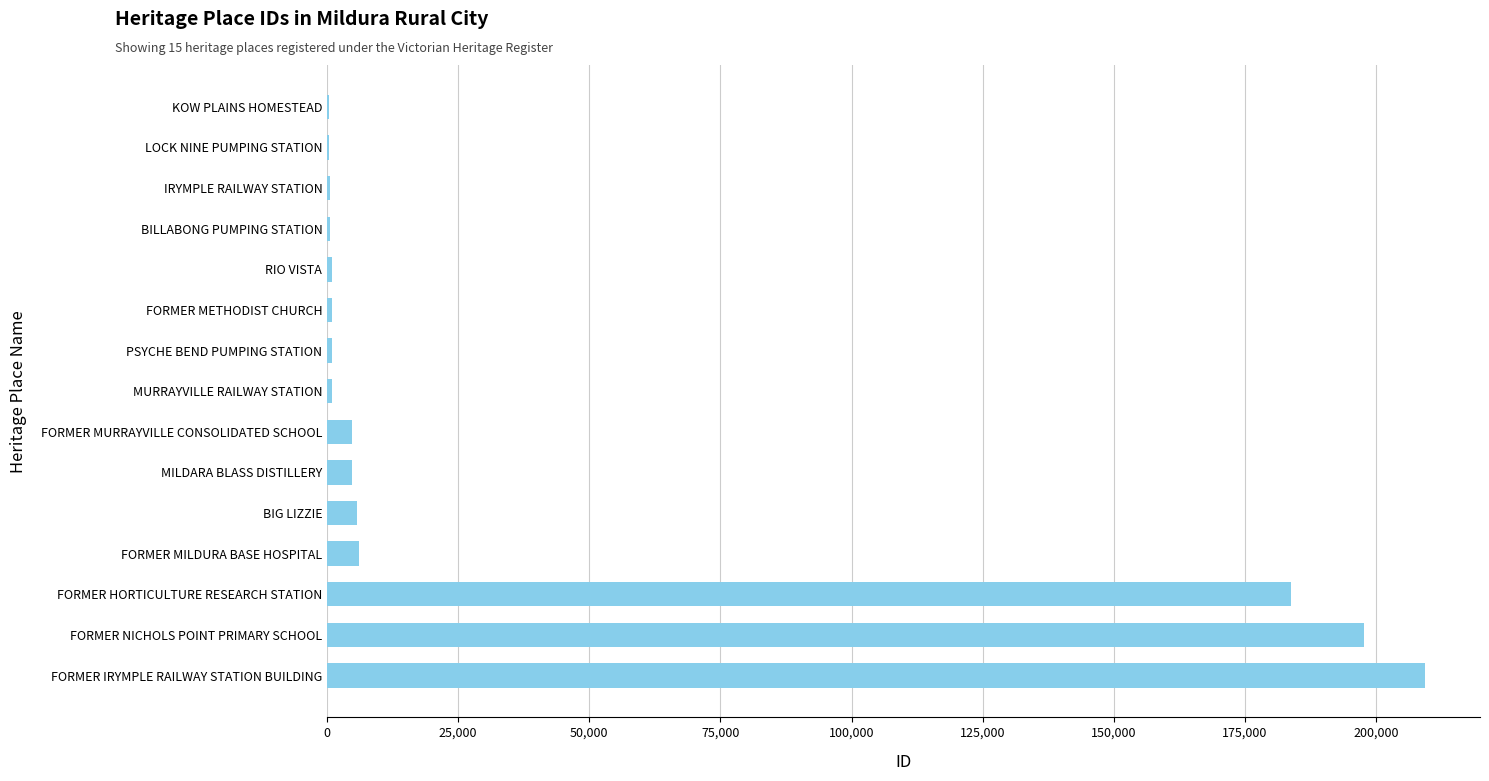

What is the greatest value displayed?

209373